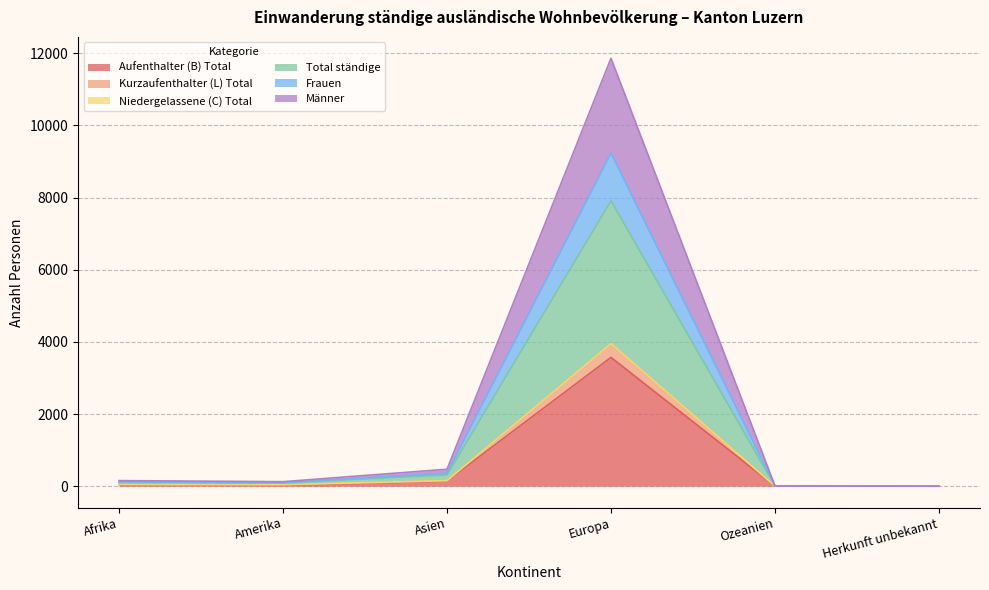

What is the minimum value shown in the chart?

1